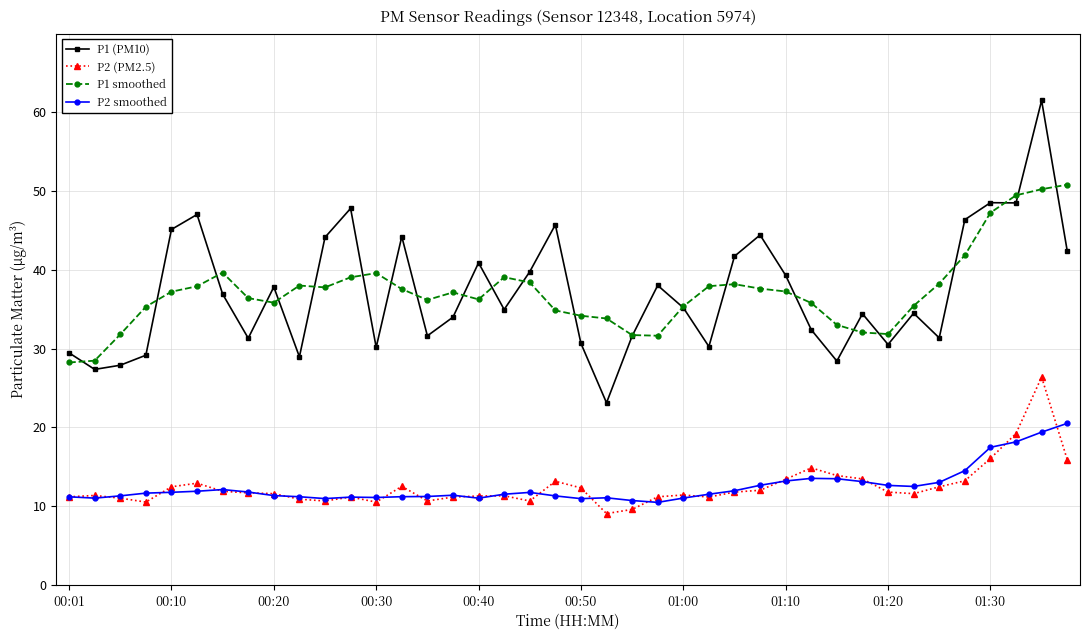

What is the difference between the maximum and minimum values in the P2 smoothed series?

10.0